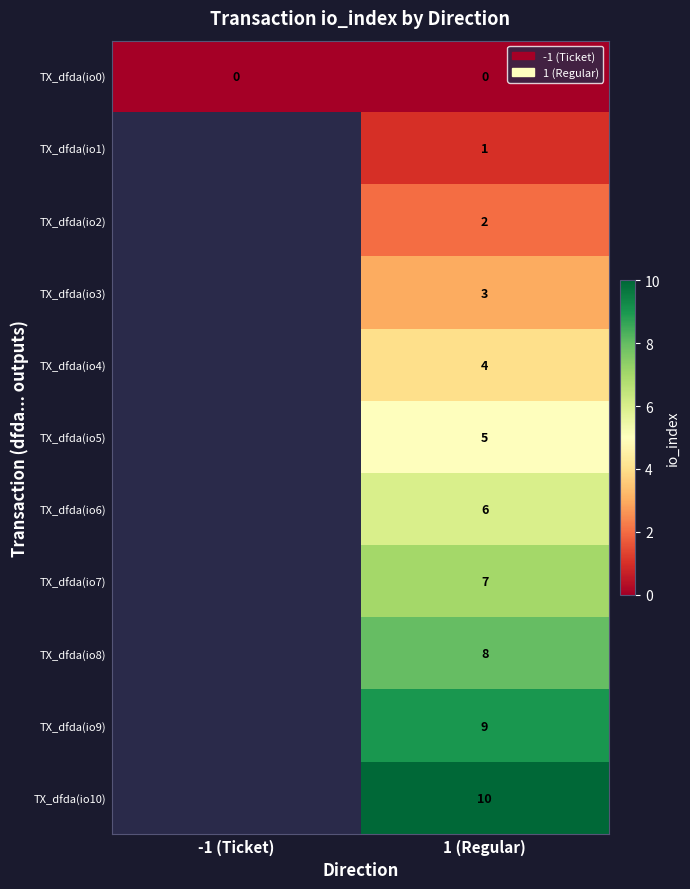

The TX_dfda(io4) series shows 7 at 1 (Regular). True or false?

False